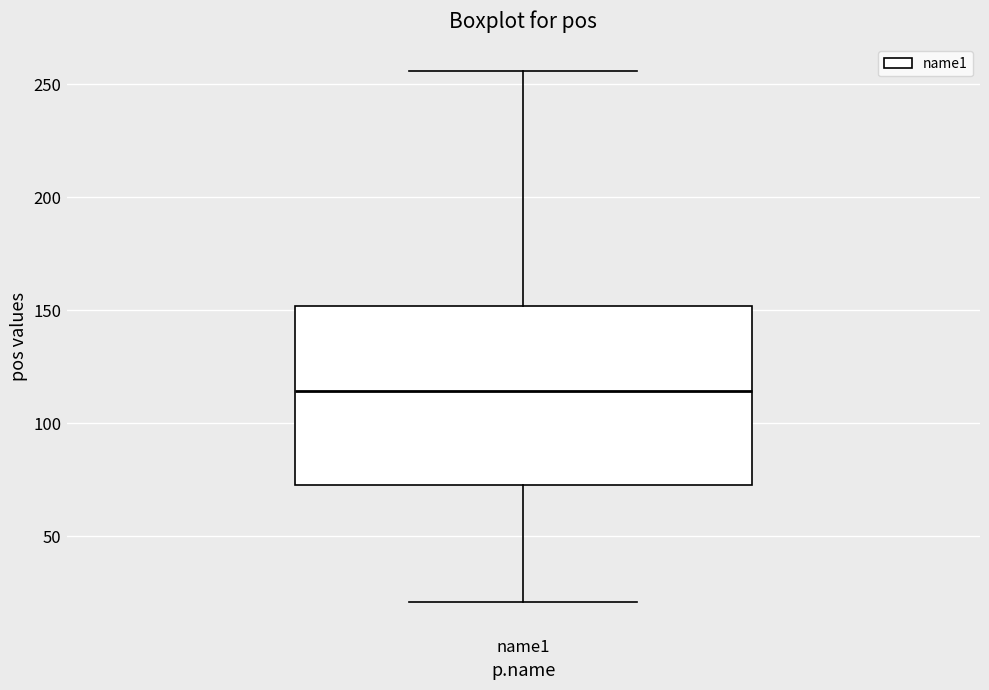

Transcribe this box plot: give where the median line is, the range the box spans, and where the two whiskers end, as read against the y-axis. The values are not printed on the chart, so give them approximately, as read against the axis.

median 115, box 75 to 150, whiskers 20 to 255